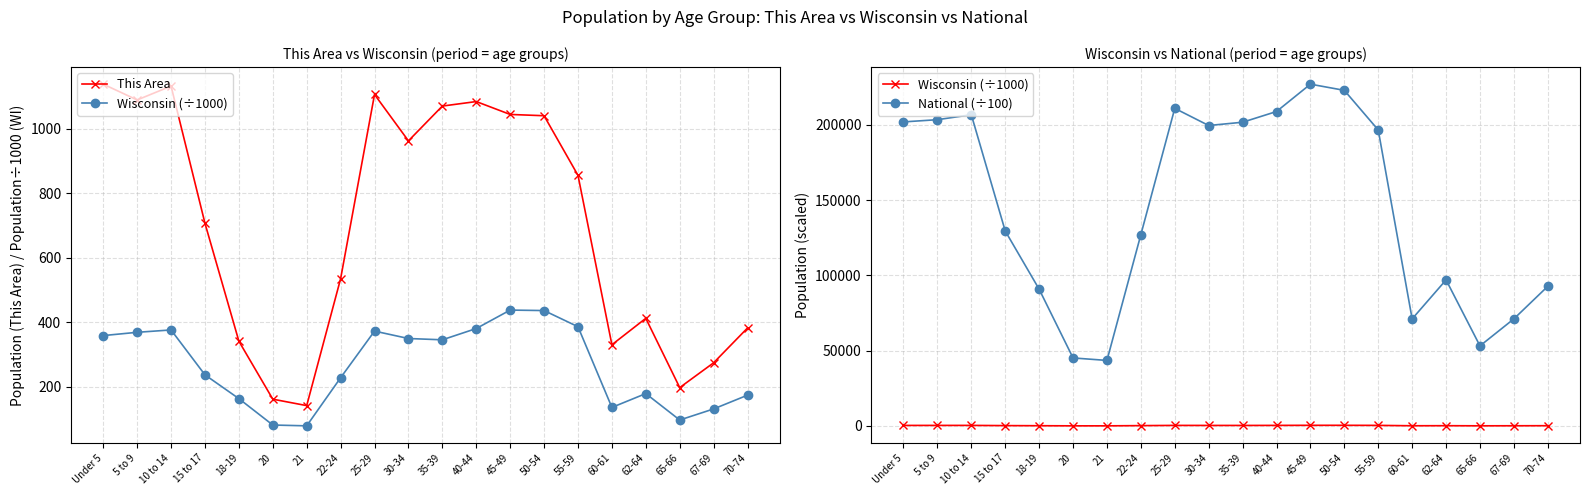

In National (÷100), how many points are higher than both neighbors (excluding endpoints)?

4